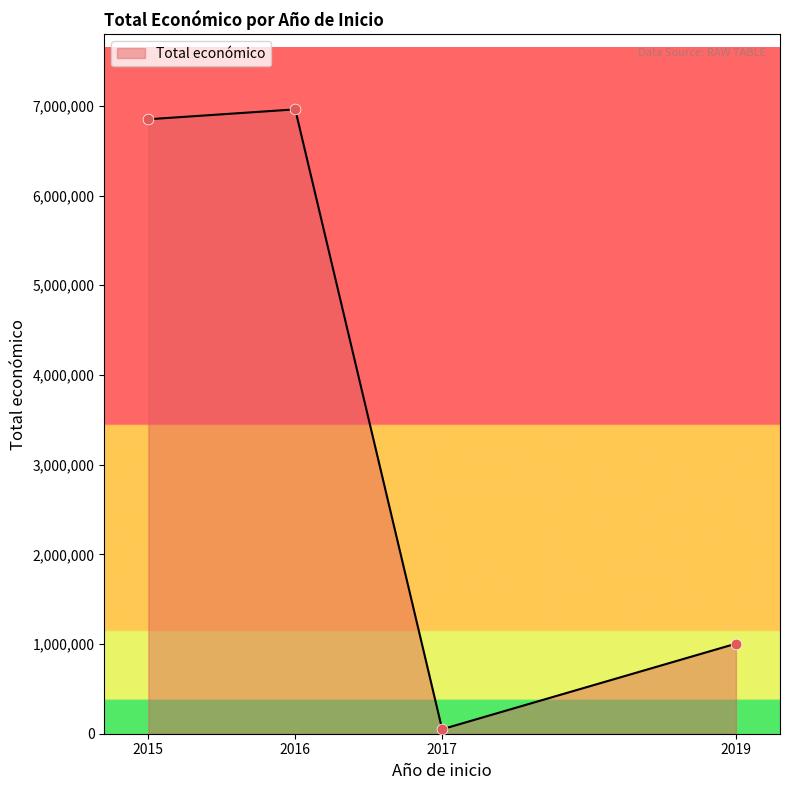

What is the change in value from 2016 to 2019?

-5956458